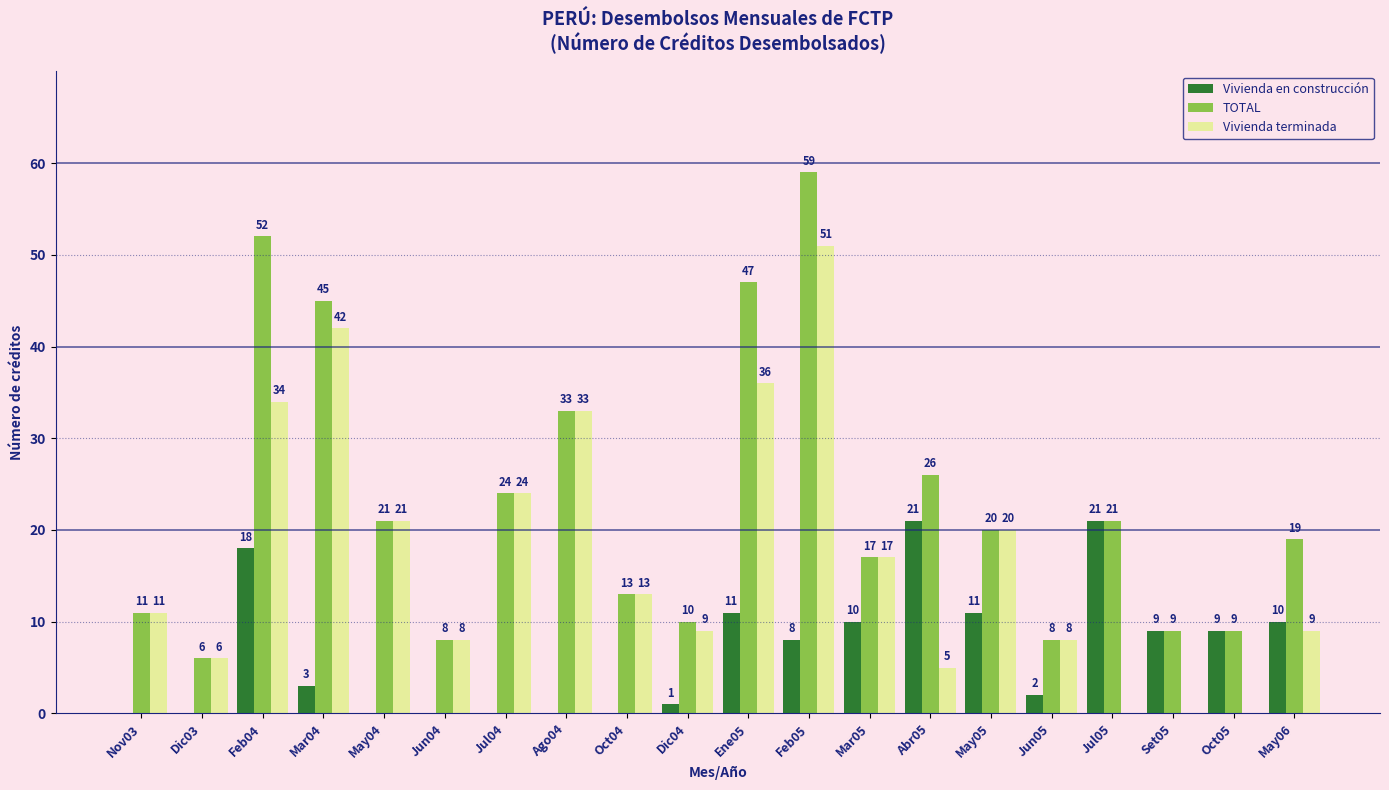

What is the spread (max minus min) of values at May06?

10